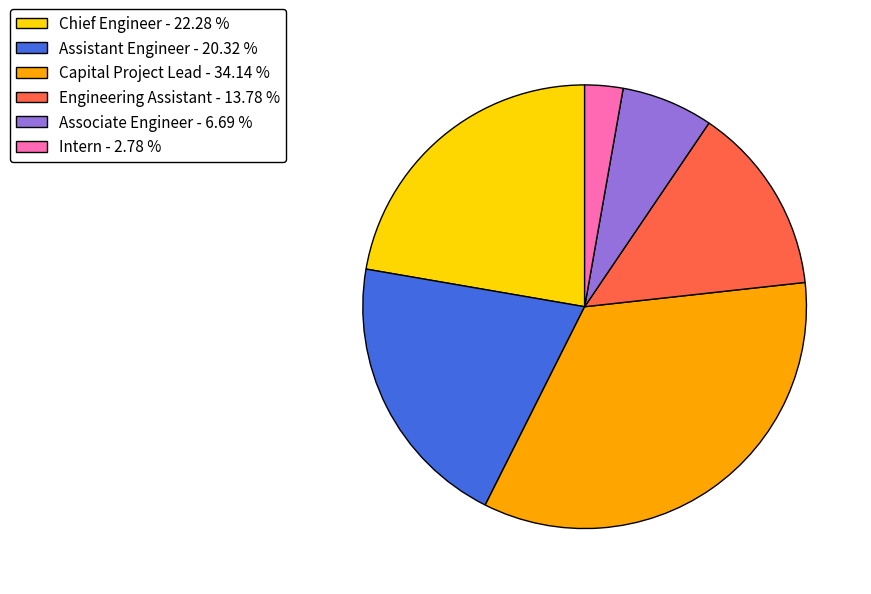

Which has a higher value, Chief Engineer or Associate Engineer?

Chief Engineer